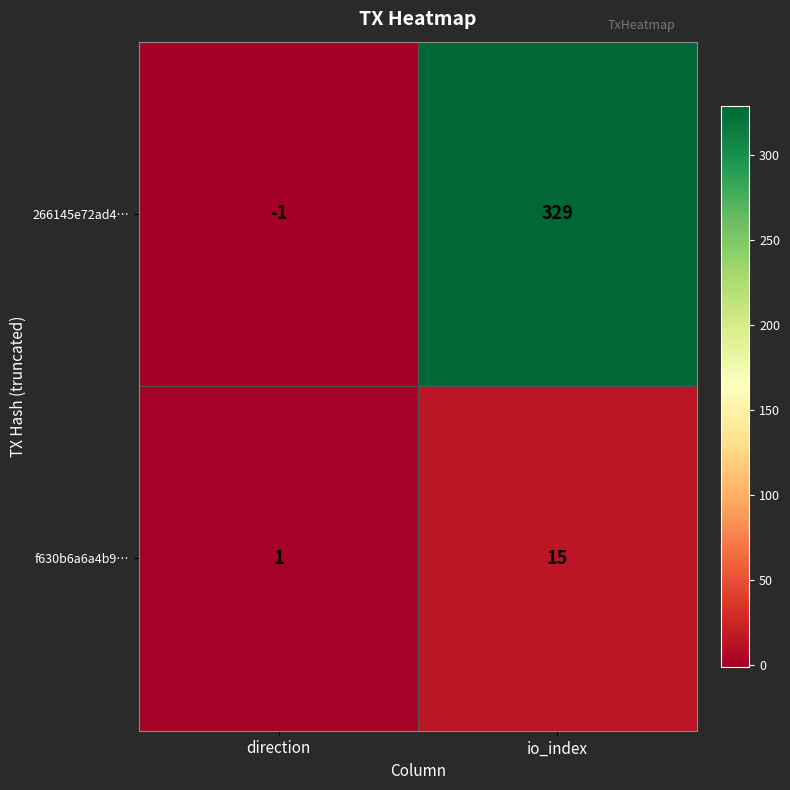

Reading left to right, what are all the values shown in this chart?

266145e72ad4…: direction=-1	io_index=329
f630b6a6a4b9…: direction=1	io_index=15